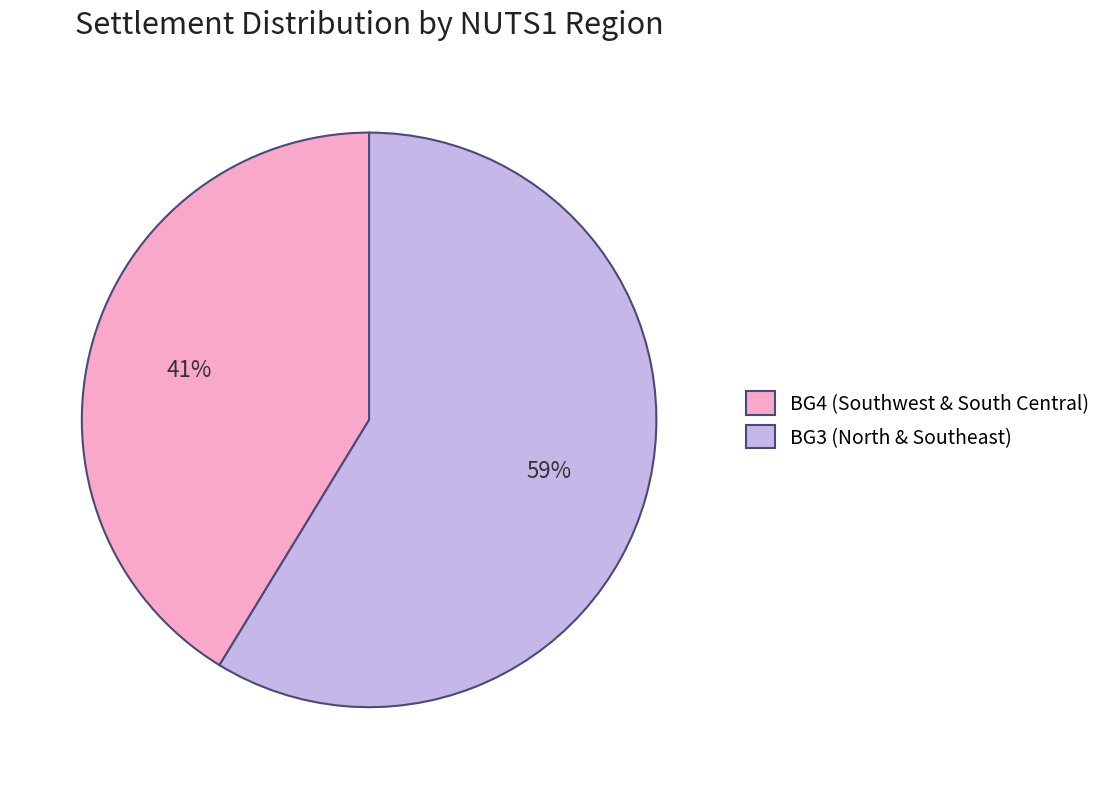

The BG3 (North & Southeast) slice represents 59% of the pie. True or false?

True